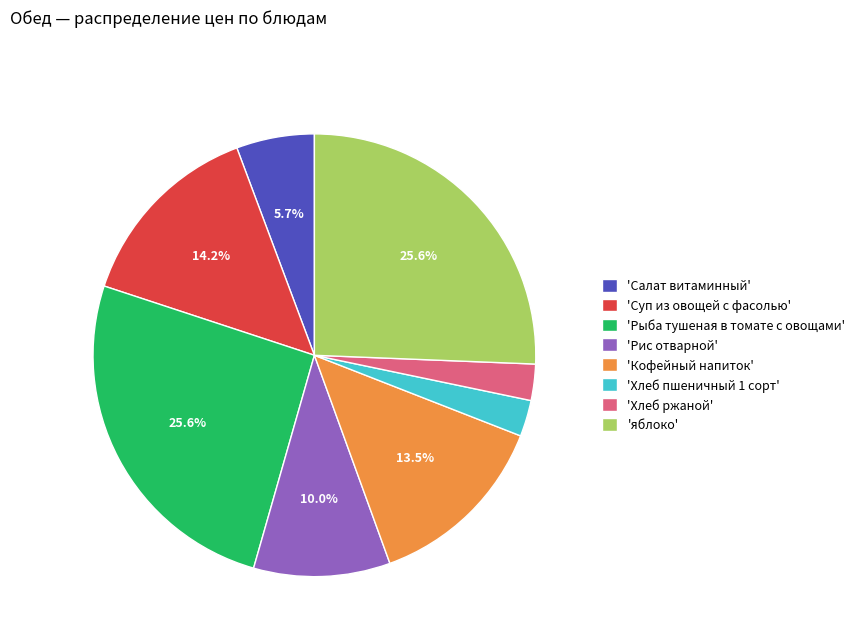

Count the number of slices in the pie.

8